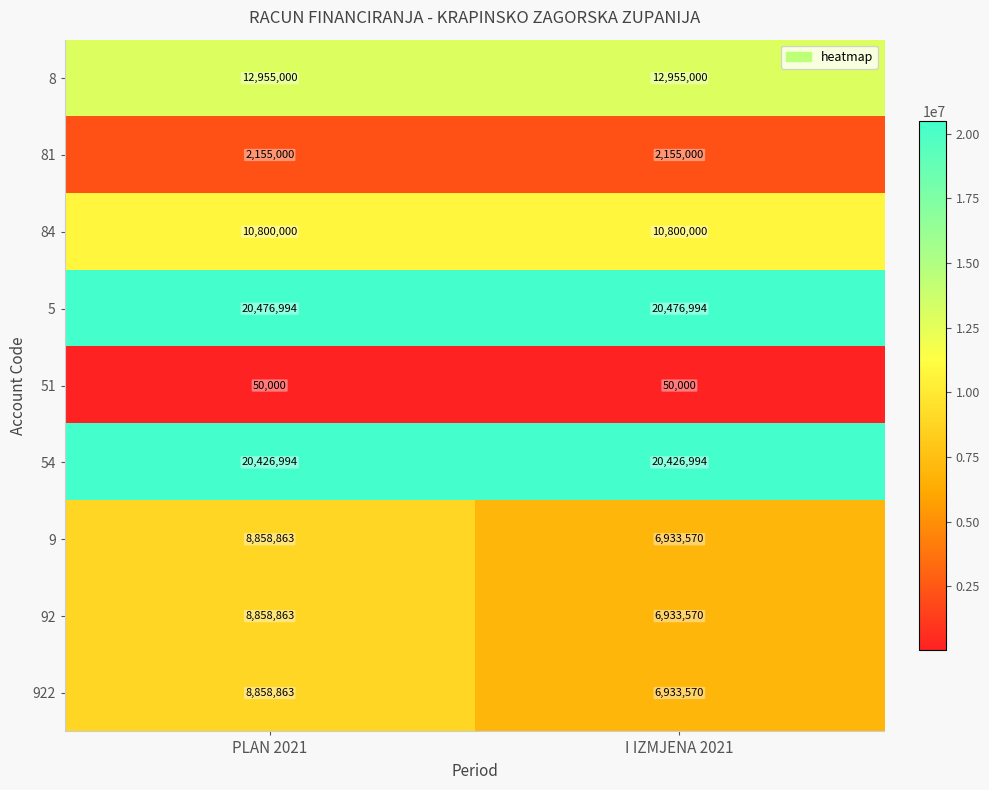

Reading left to right, list all the values displayed in this chart.

8: PLAN 2021=12955000	I IZMJENA 2021=12955000
81: PLAN 2021=2155000	I IZMJENA 2021=2155000
84: PLAN 2021=10800000	I IZMJENA 2021=10800000
5: PLAN 2021=20476994	I IZMJENA 2021=20476994
51: PLAN 2021=50000	I IZMJENA 2021=50000
54: PLAN 2021=20426994	I IZMJENA 2021=20426994
9: PLAN 2021=8858863	I IZMJENA 2021=6933570
92: PLAN 2021=8858863	I IZMJENA 2021=6933570
922: PLAN 2021=8858863	I IZMJENA 2021=6933570